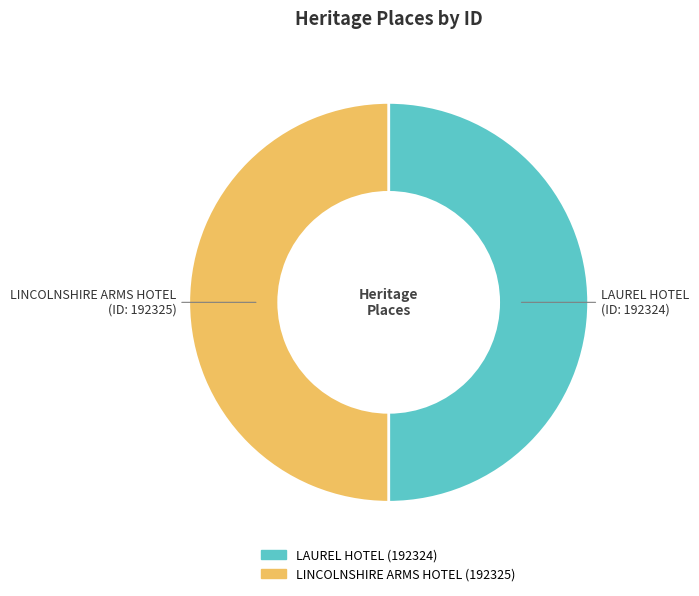

True or false: LAUREL HOTEL accounts for 50% of the total.

True